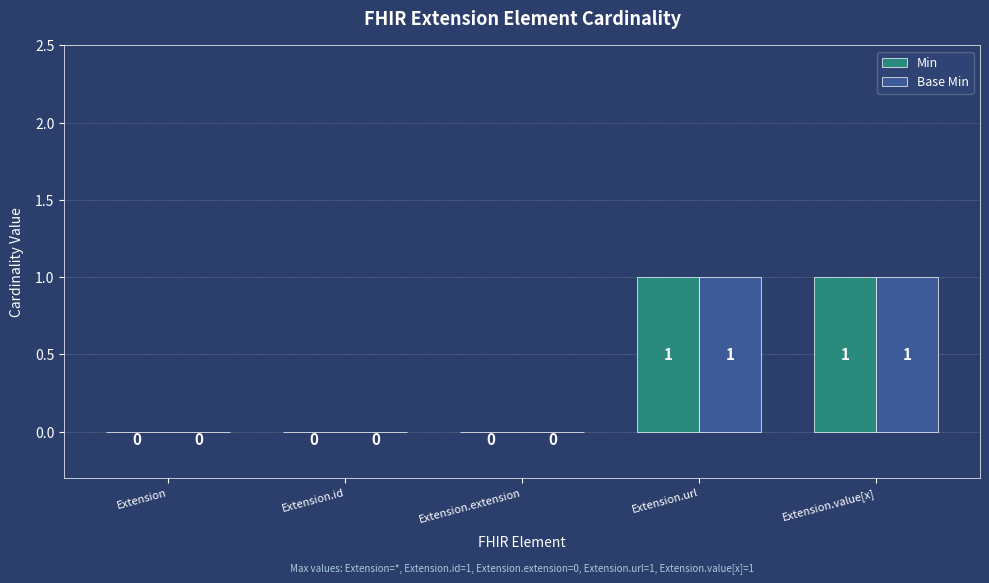

Count the Min values in the range 0 to 1.

5